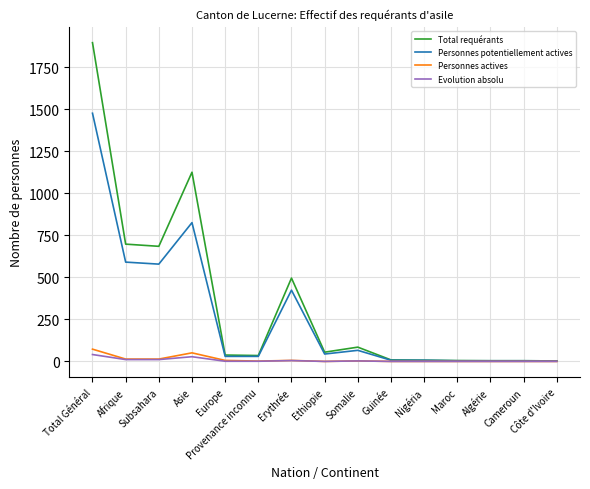

At how many categories does at least one series exceed 1732?

1